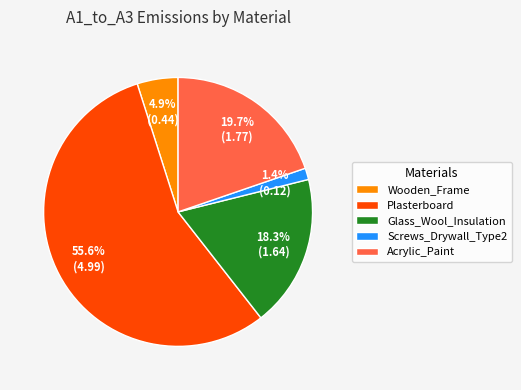

Which category accounts for the majority?

Plasterboard